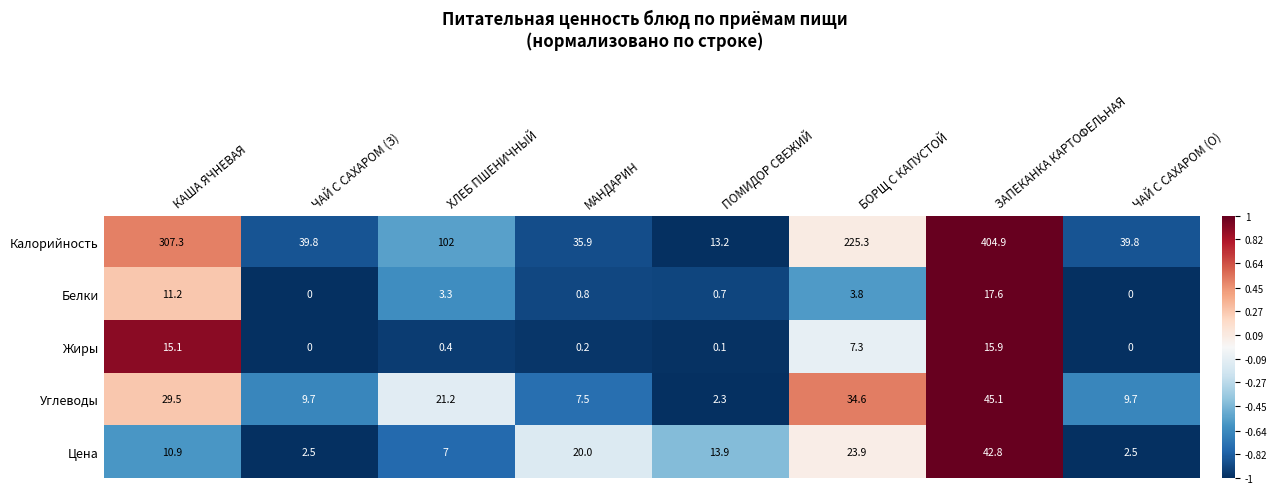

What is the average value of the Цена series?

15.4